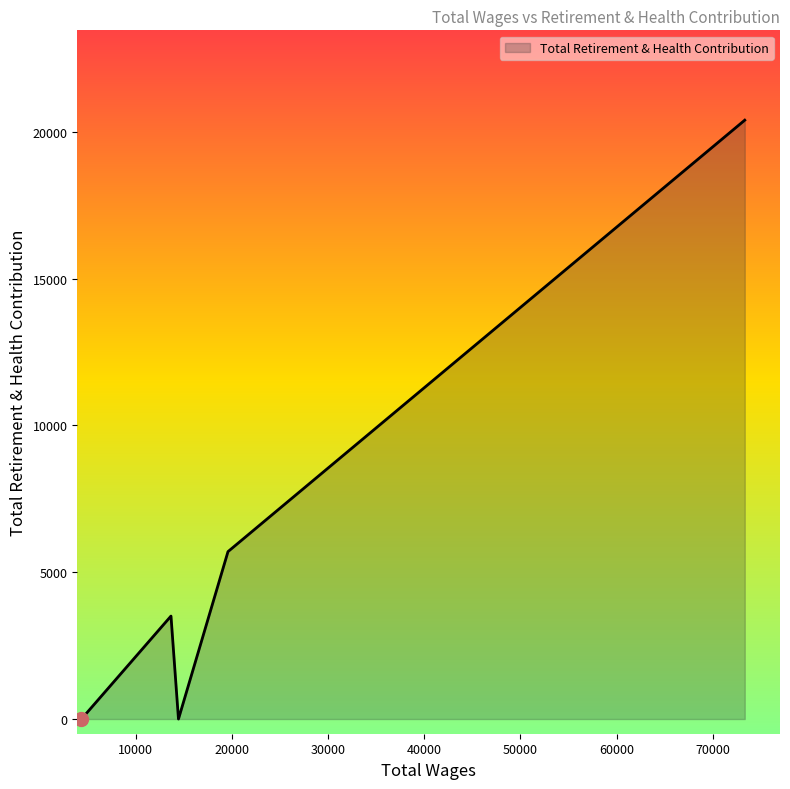

Count the number of categories in the chart.

5